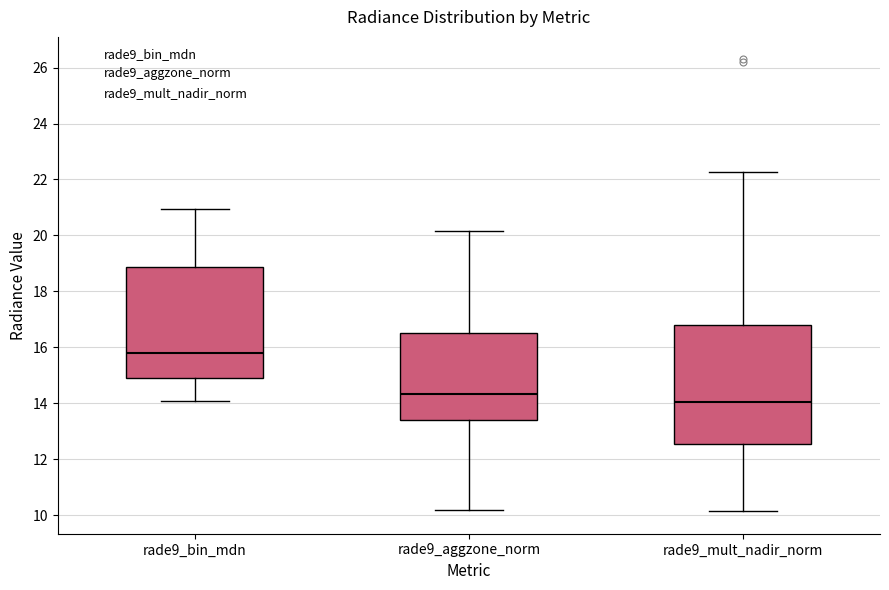

Reading left to right, transcribe this box plot: for each box, give where its median line is, the range the box spans, and where its two whiskers end, as read against the y-axis. The values are not printed on the chart, so give them approximately, as read against the axis.

rade9_bin_mdn: median 15.8, box 14.8 to 18.8, whiskers 14.0 to 21.0
rade9_aggzone_norm: median 14.4, box 13.4 to 16.6, whiskers 10.2 to 20.2
rade9_mult_nadir_norm: median 14.0, box 12.6 to 16.8, whiskers 10.2 to 22.2